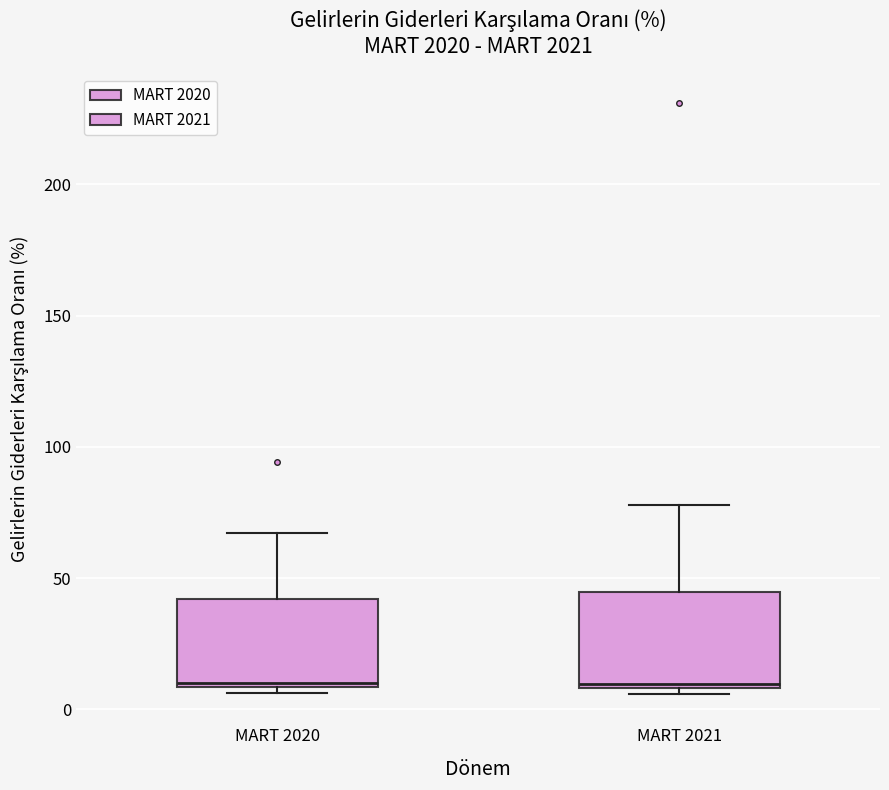

Reading left to right, read every box against the y-axis: the position of its median line, the range the box covers, and the ends of its whiskers. The values are not printed on the chart, so give them approximately, as read against the axis.

MART 2020: median 10 (just above the box's lower edge), box 10 to 40, whiskers 5 to 65
MART 2021: median 10, box 10 to 45, whiskers 5 to 80